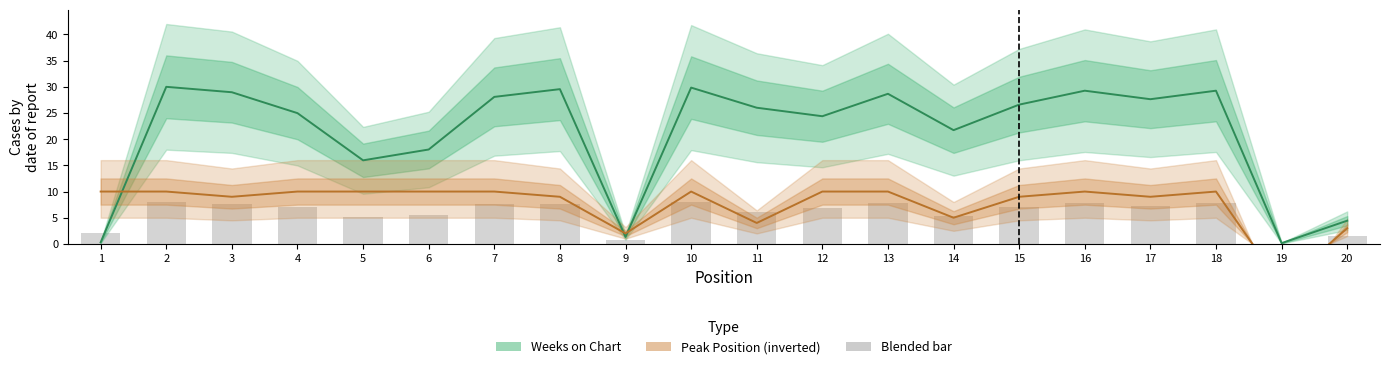

Where is Peak Position (inverted) nearest to the value 1?

9